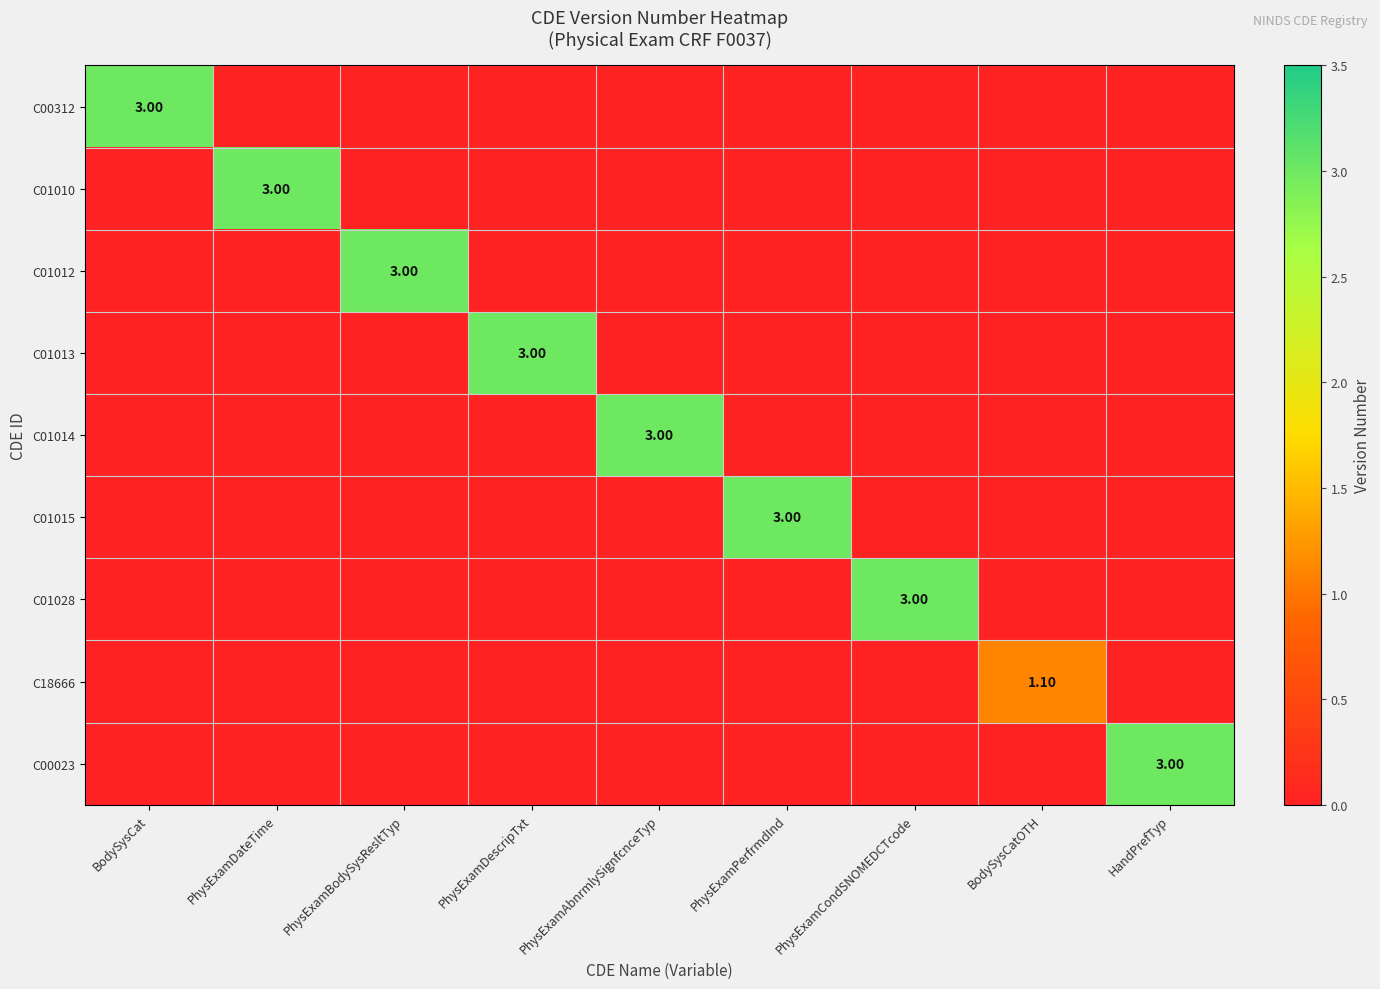

Where is C01010 nearest to the value 1?

BodySysCat